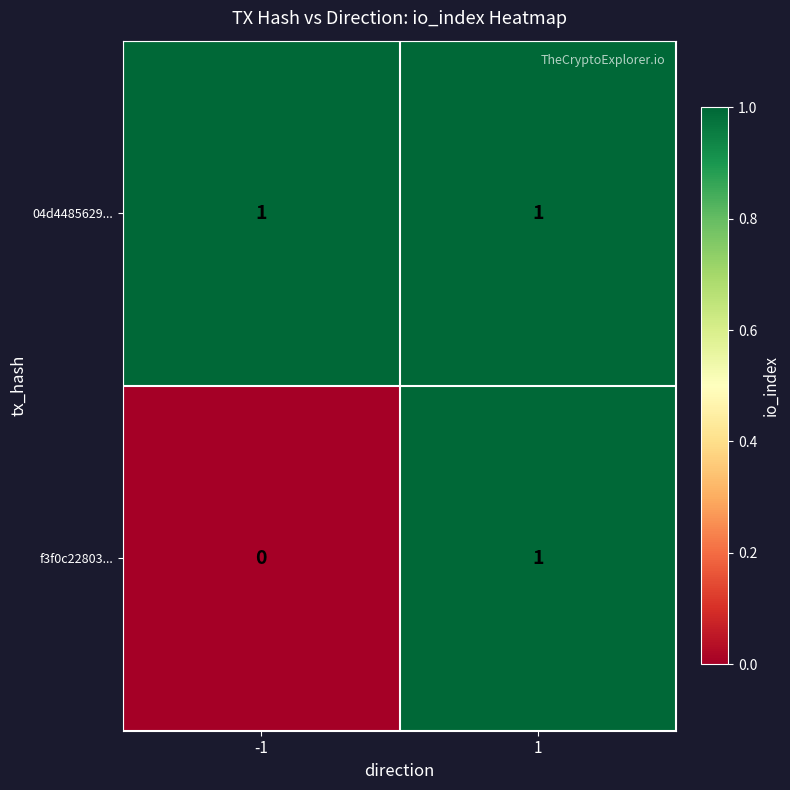

True or false: f3f0c22803... has a value of 2 at 1.

False